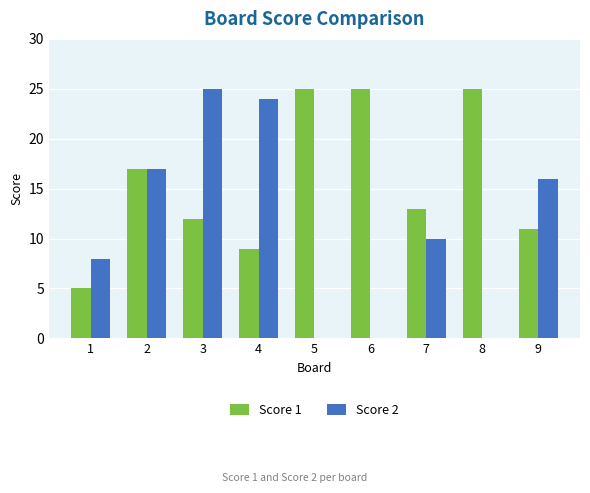

Reading right to left, list all the values displayed in this chart.

Score 1: 9=11	8=25	7=13	6=25	5=25	4=9	3=12	2=17	1=5
Score 2: 9=16	8=0	7=10	6=0	5=0	4=24	3=25	2=17	1=8